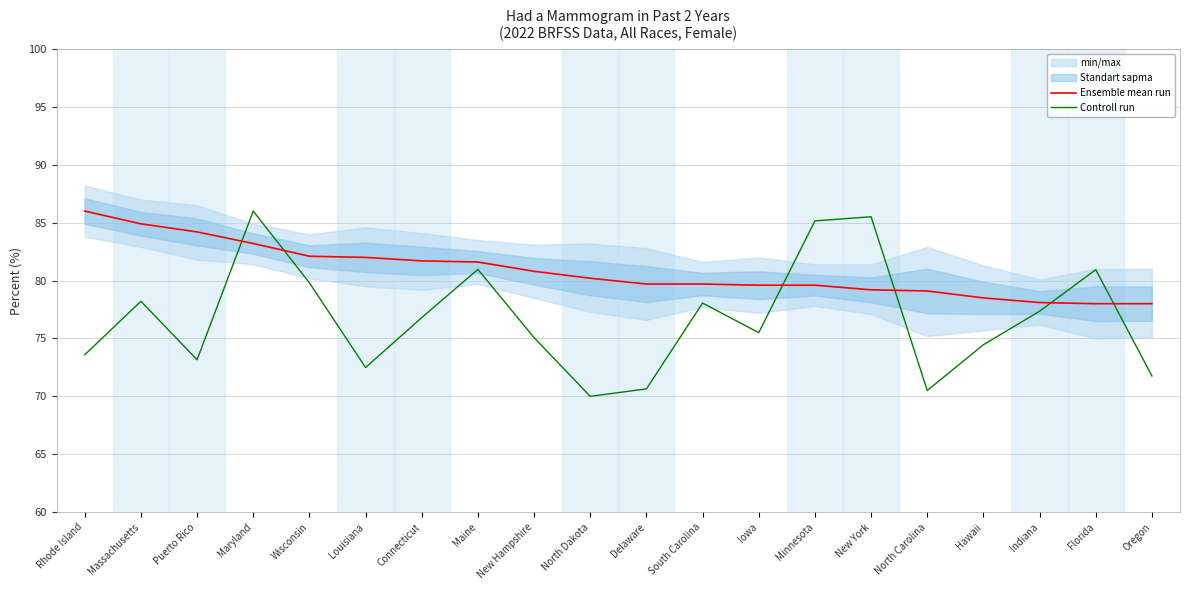

True or false: Ensemble mean run has a value of 81.6 at Maine.

True